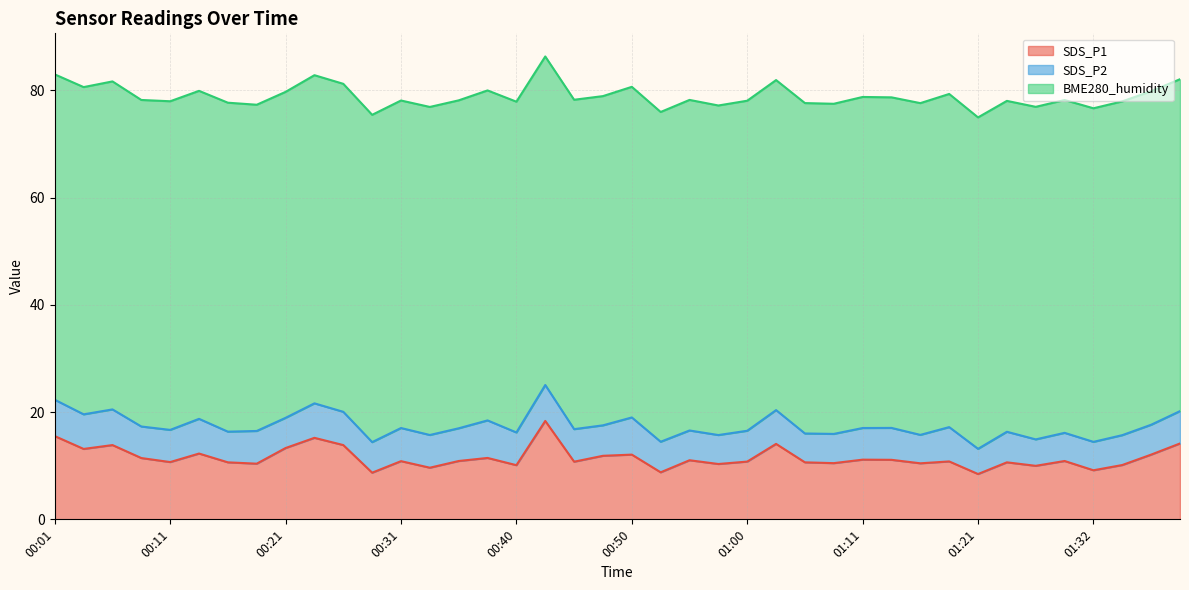

Reading left to right, transcribe all the data shown in this chart.

SDS_P1: 15.5	13.1	13.8	11.4	10.7	12.3	10.6	10.4	13.3	15.2	13.8	8.7	10.8	9.6	10.9	11.4	10.1	18.4	10.8	11.8	12.1	8.8	11.0	10.3	10.8	14.1	10.6	10.5	11.1	11.1	10.4	10.8	8.4	10.6	10.0	10.9	9.2	10.1	12.1	14.2
SDS_P2: 6.8	6.5	6.7	5.9	6.0	6.5	5.7	6.1	5.6	6.4	6.2	5.7	6.2	6.1	6.1	7.0	6.1	6.7	6.1	5.7	6.9	5.7	5.5	5.4	5.8	6.3	5.4	5.5	5.9	6.0	5.3	6.4	4.7	5.7	4.9	5.2	5.3	5.6	5.6	6.0
BME280_humidity: 60.7	61.0	61.2	60.9	61.3	61.2	61.3	60.8	60.8	61.2	61.2	61.0	61.1	61.2	61.1	61.5	61.7	61.3	61.4	61.4	61.6	61.5	61.6	61.5	61.5	61.5	61.6	61.6	61.7	61.6	61.9	62.1	61.8	61.7	62.0	62.1	62.2	62.2	62.2	61.9